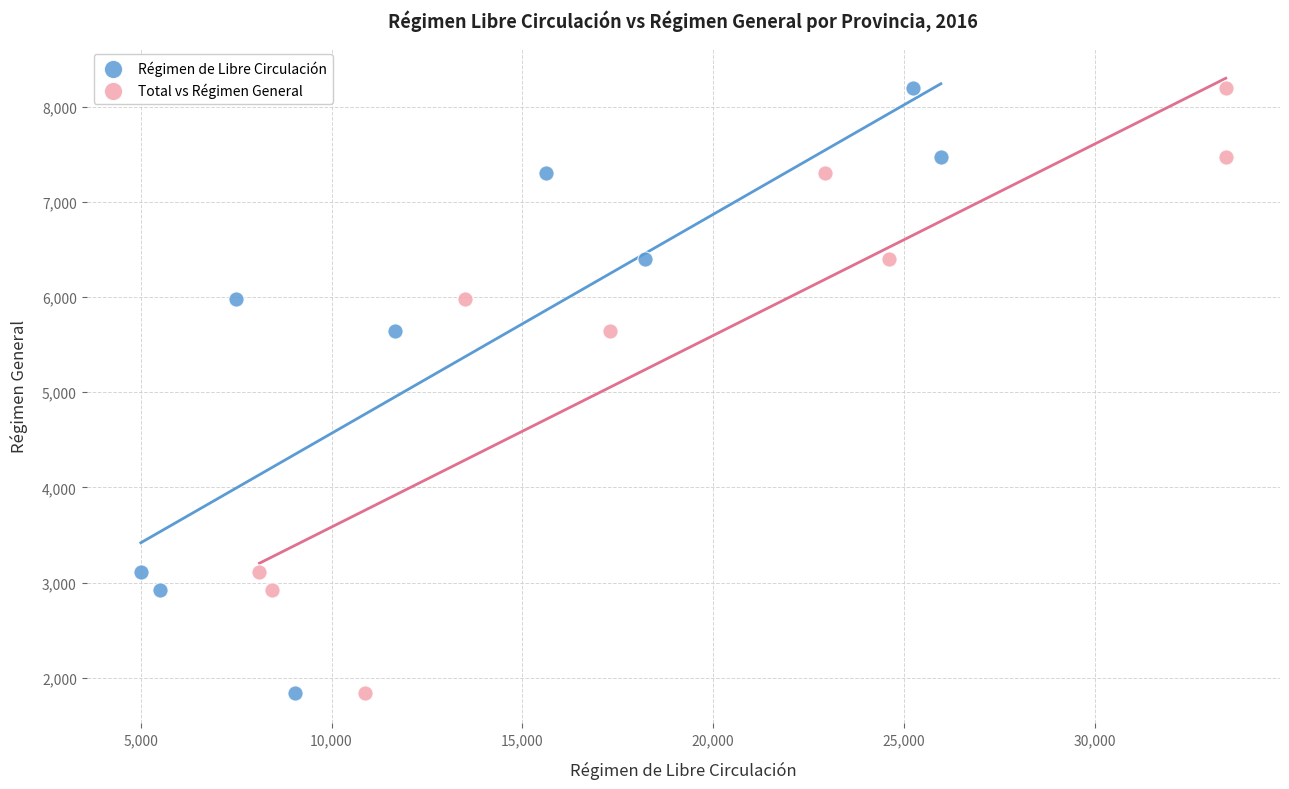

What are all the series names shown in the legend?

Régimen de Libre Circulación, Total vs Régimen General